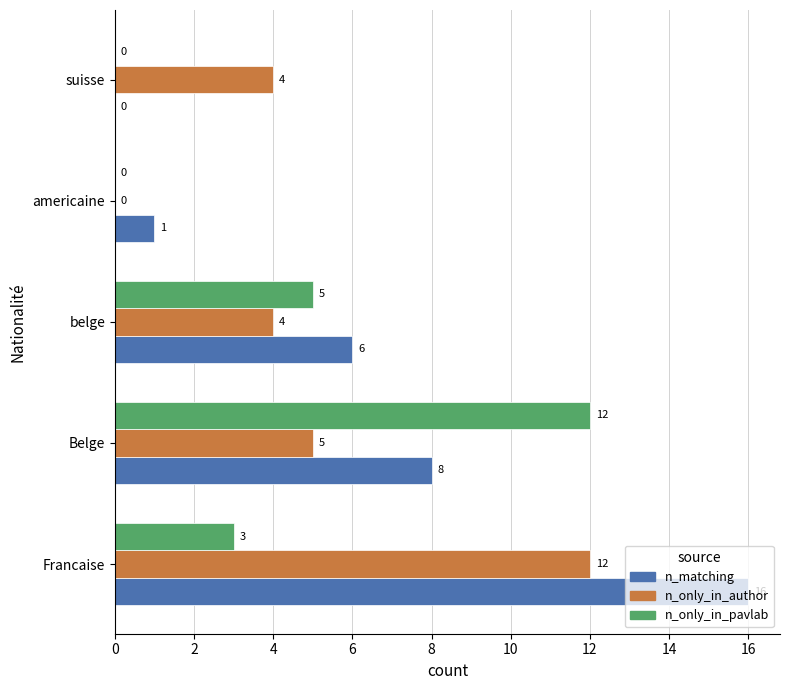

Which series changed the most between Francaise and belge?

n_matching